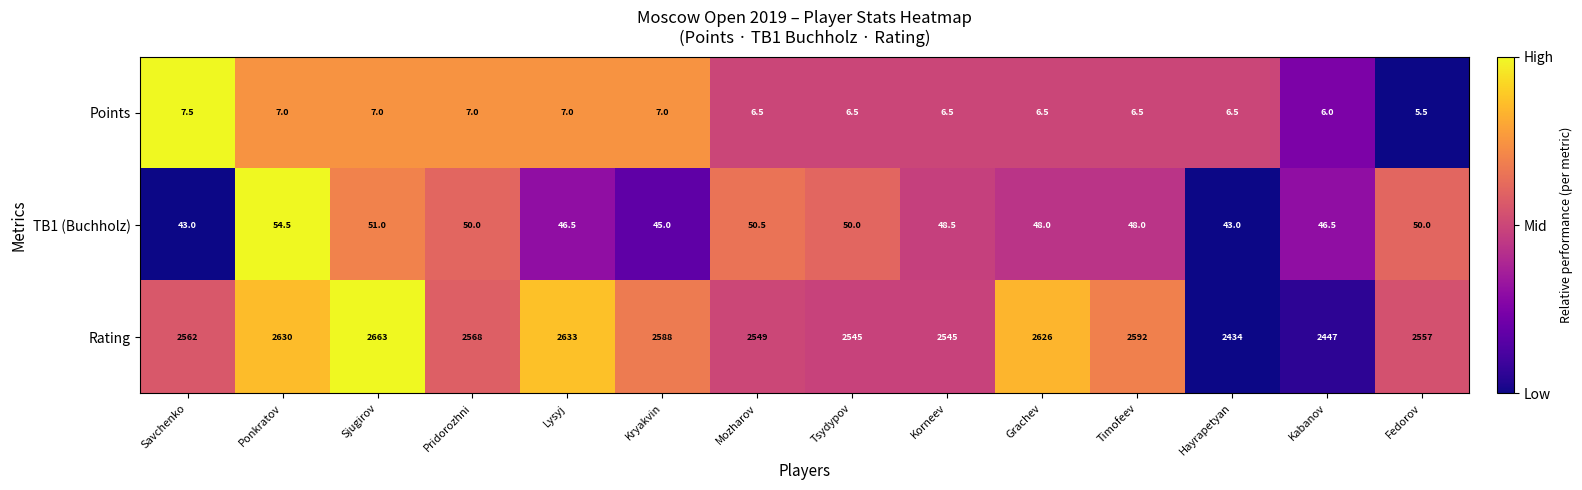

At which label does Rating first exceed 2568?

Ponkratov